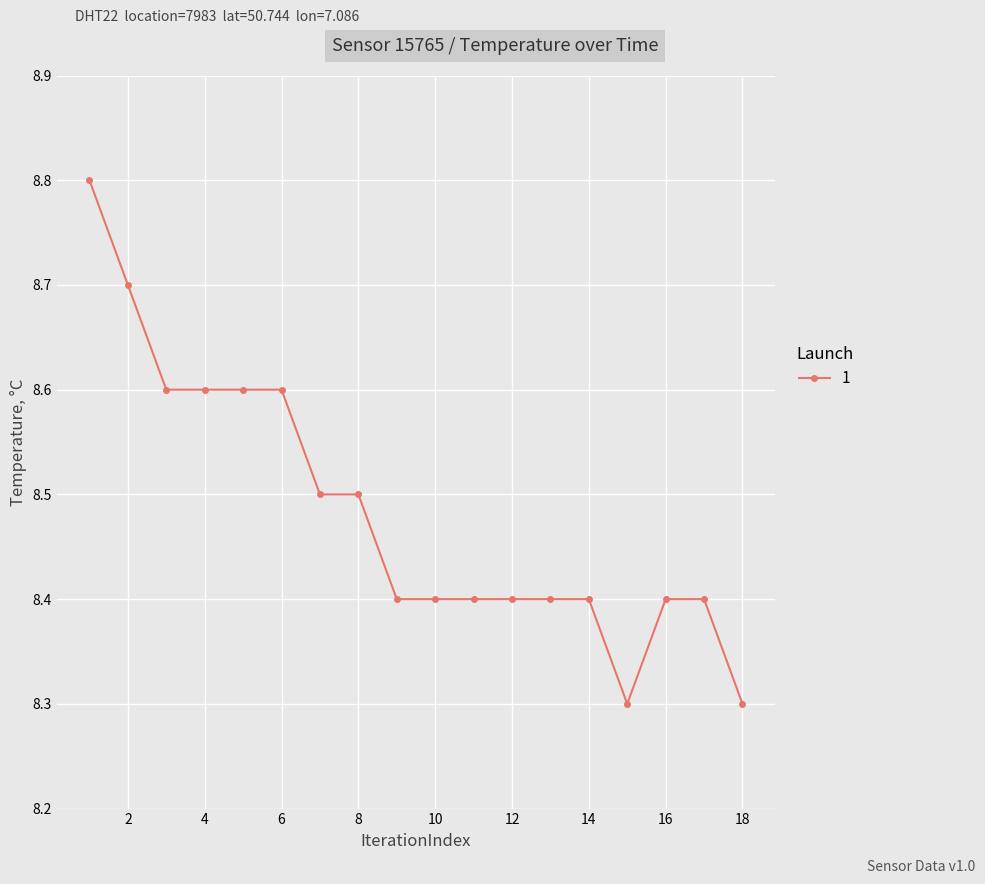

Reading left to right, list all the values displayed in this chart.

8.8	8.7	8.6	8.6	8.6	8.6	8.5	8.5	8.4	8.4	8.4	8.4	8.4	8.4	8.3	8.4	8.4	8.3